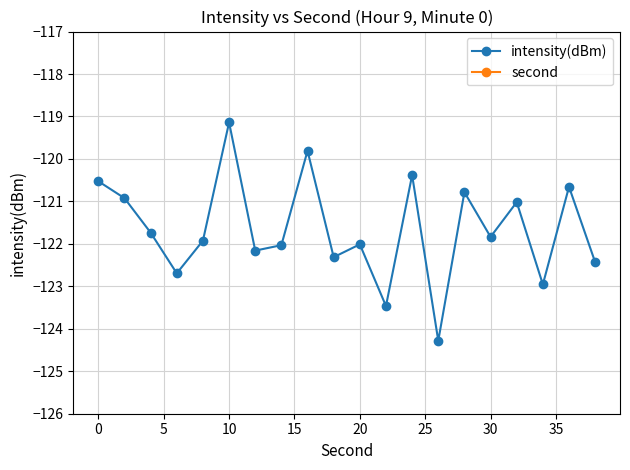

What is the maximum value for intensity(dBm)?

-119.1